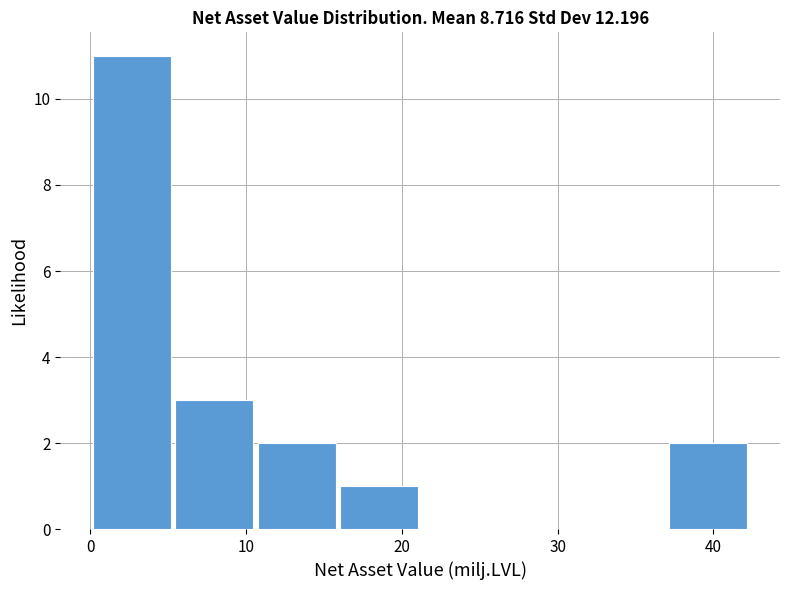

Reading left to right, list every bar in this chart as the range it spans on the x-axis followed by its height. Neither the bar edges nor the heights are printed on the chart, so give them approximately, as read against the axes.

0 to 5: 11
5 to 11: 3
11 to 16: 2
16 to 21: 1
21 to 26: 0
26 to 32: 0
32 to 37: 0
37 to 42: 2